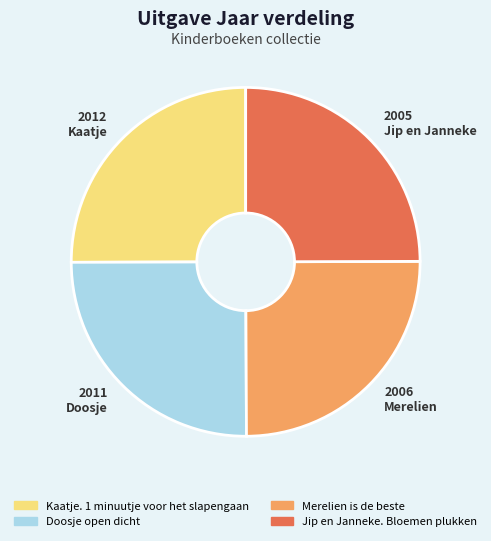

Does Doosje open dicht account for over 50% of the chart?

No